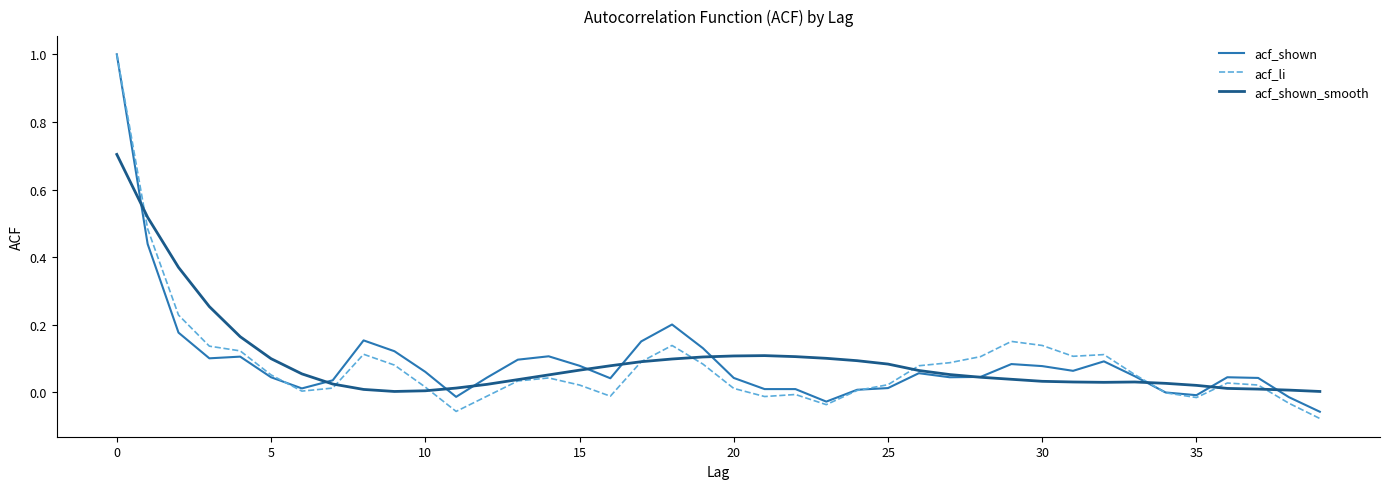

Which series has the widest spread of values?

acf_li